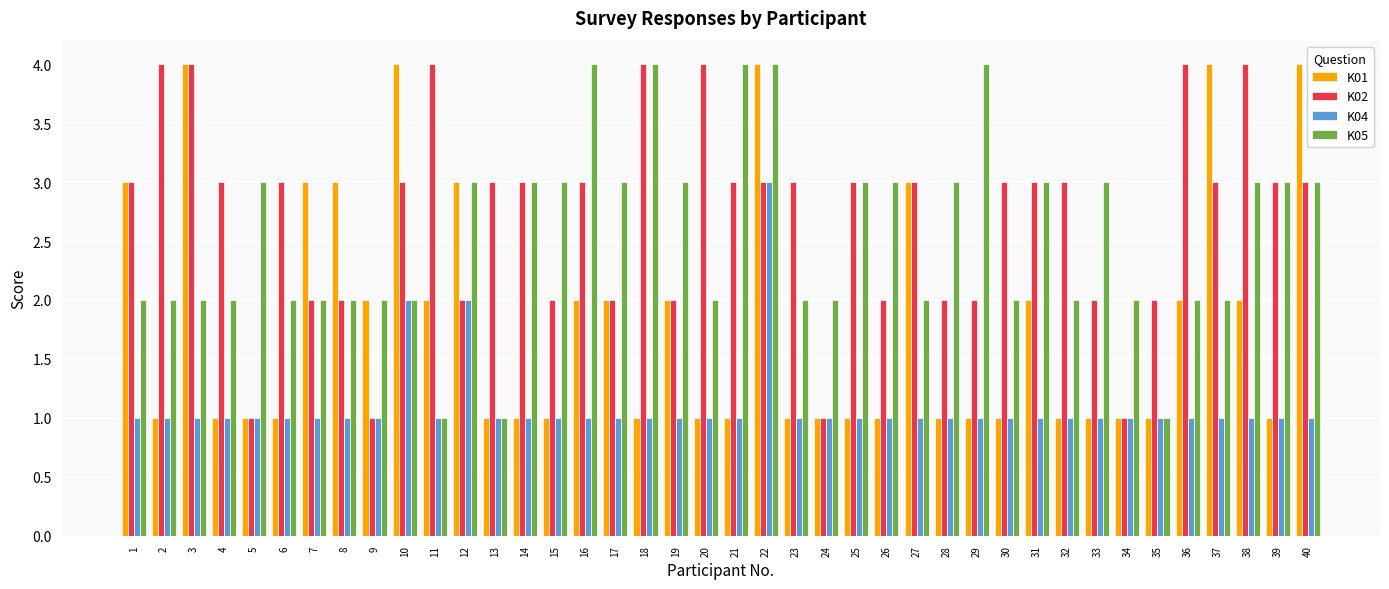

How many bars are there in total?

160